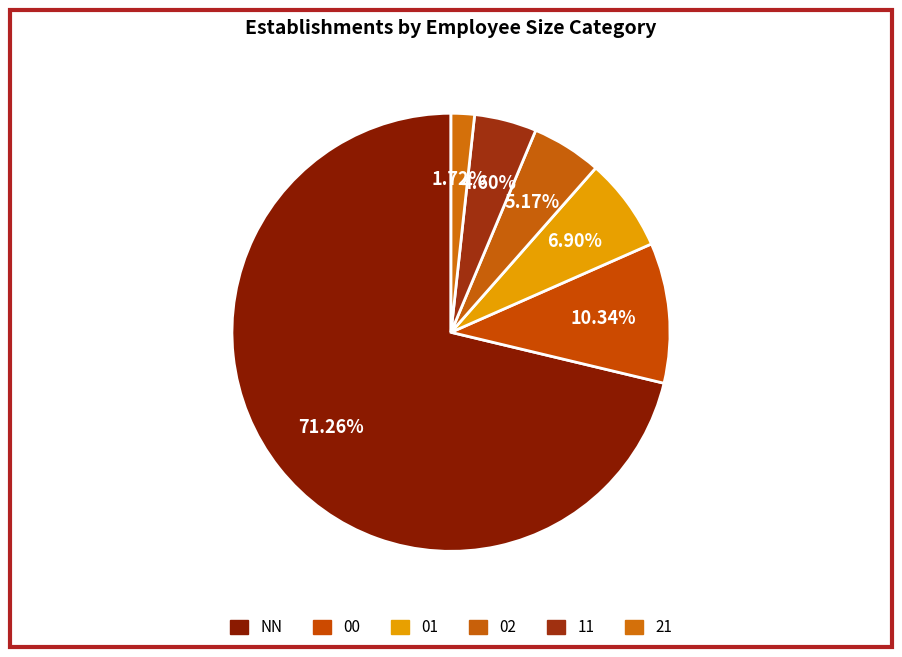

Is it true that 01 is 1% of the pie?

False